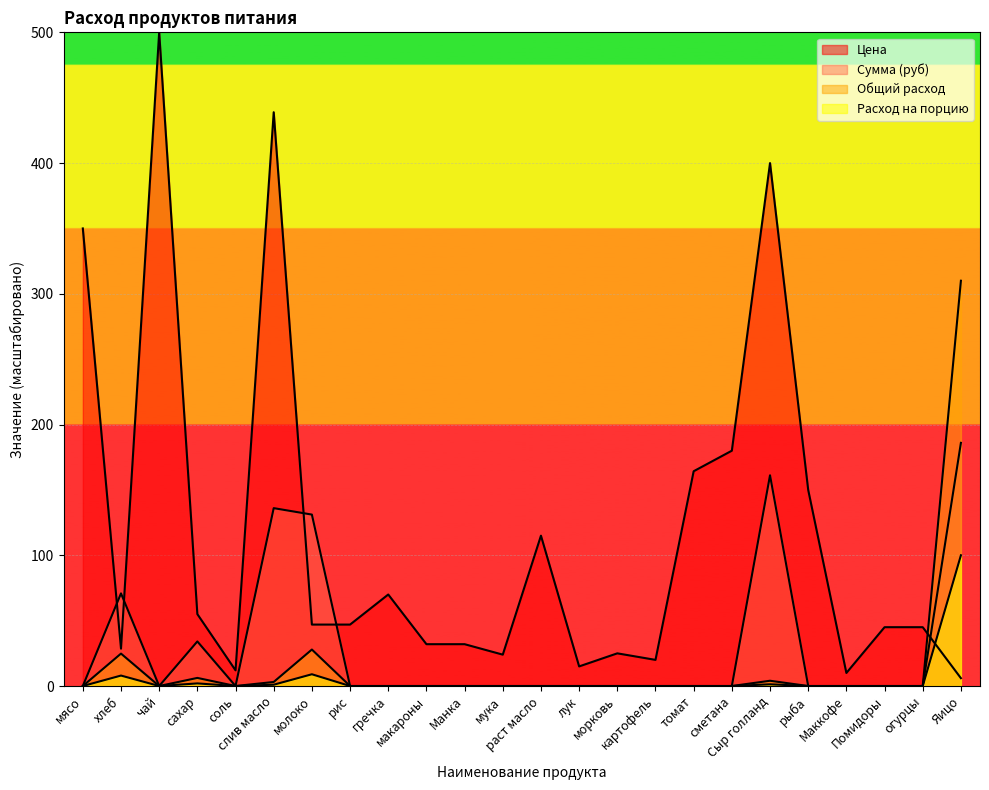

What position from the right is сметана?

7